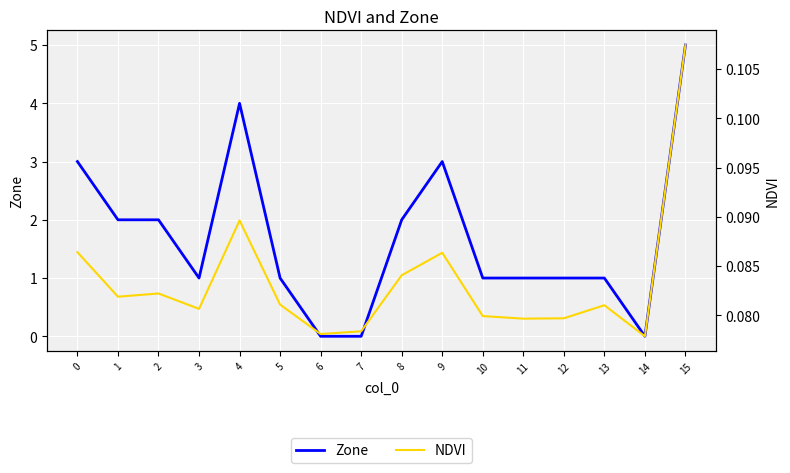

Is the value of Zone at 12 greater than the value of NDVI at 9?

Yes